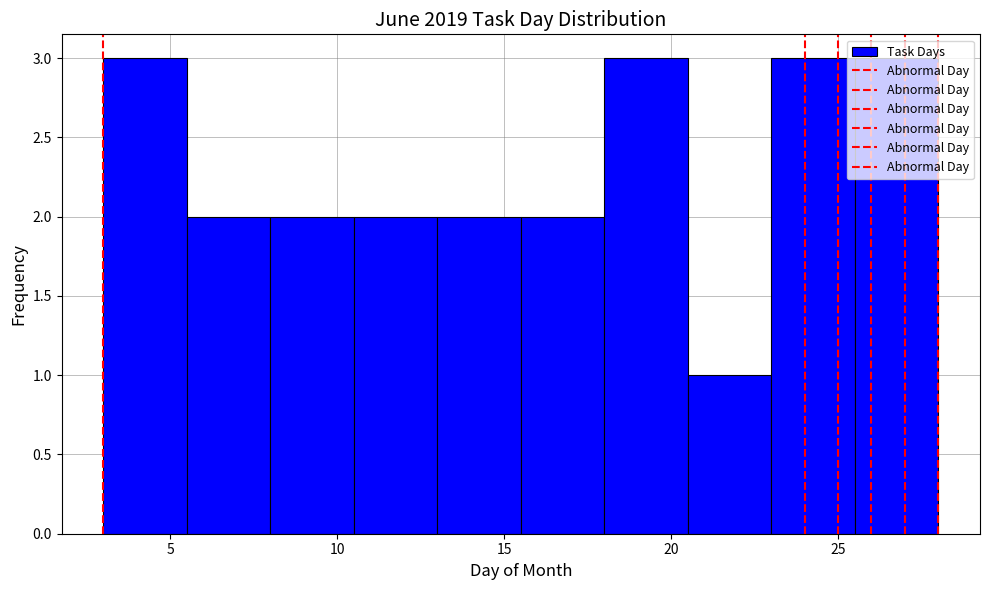

How tall is the bar that spans 15.5 to 18.0 on the x-axis? The values are not printed on the chart, so give them approximately, as read against the axis.

2